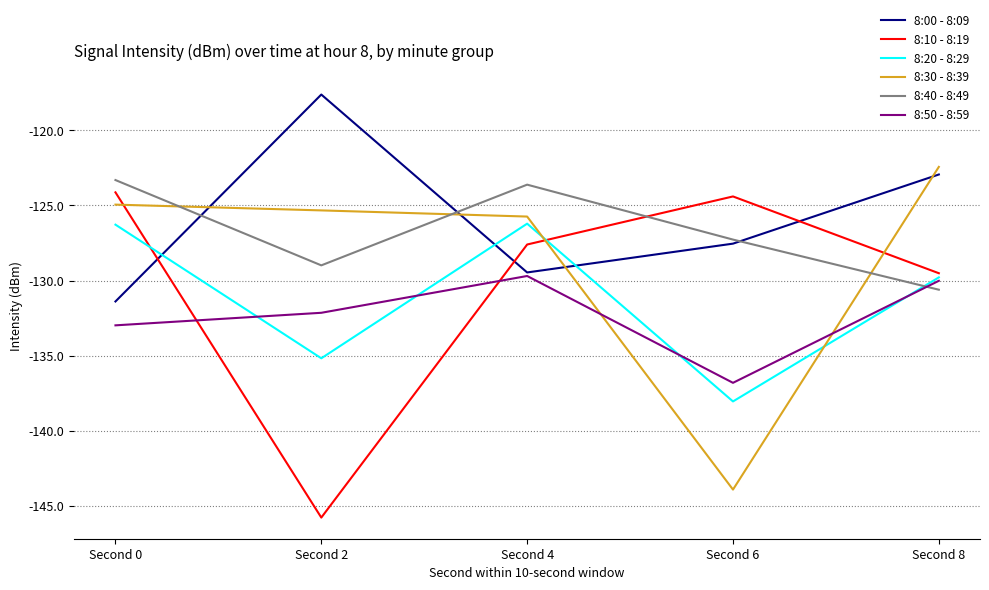

What is the minimum value for 8:10 - 8:19?

-145.8